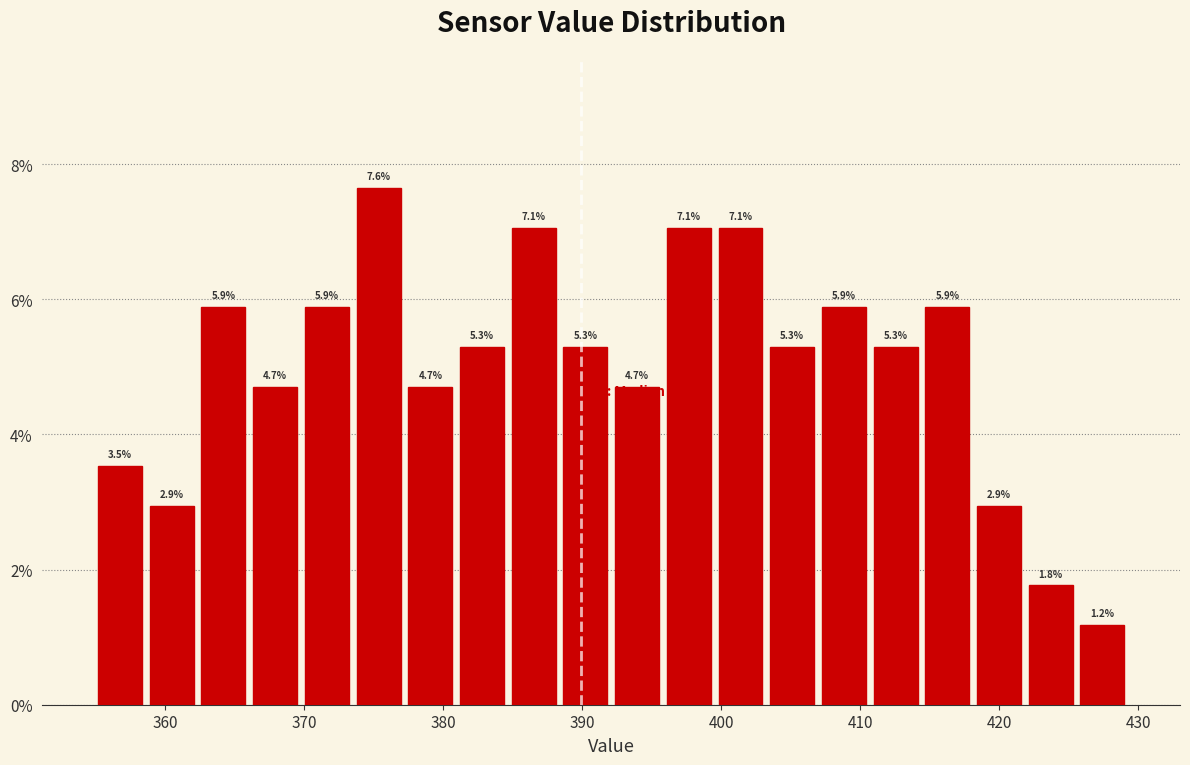

Around what value on the x-axis is the tallest bar? Give the approximate position of its centre, as read against the axis.

375